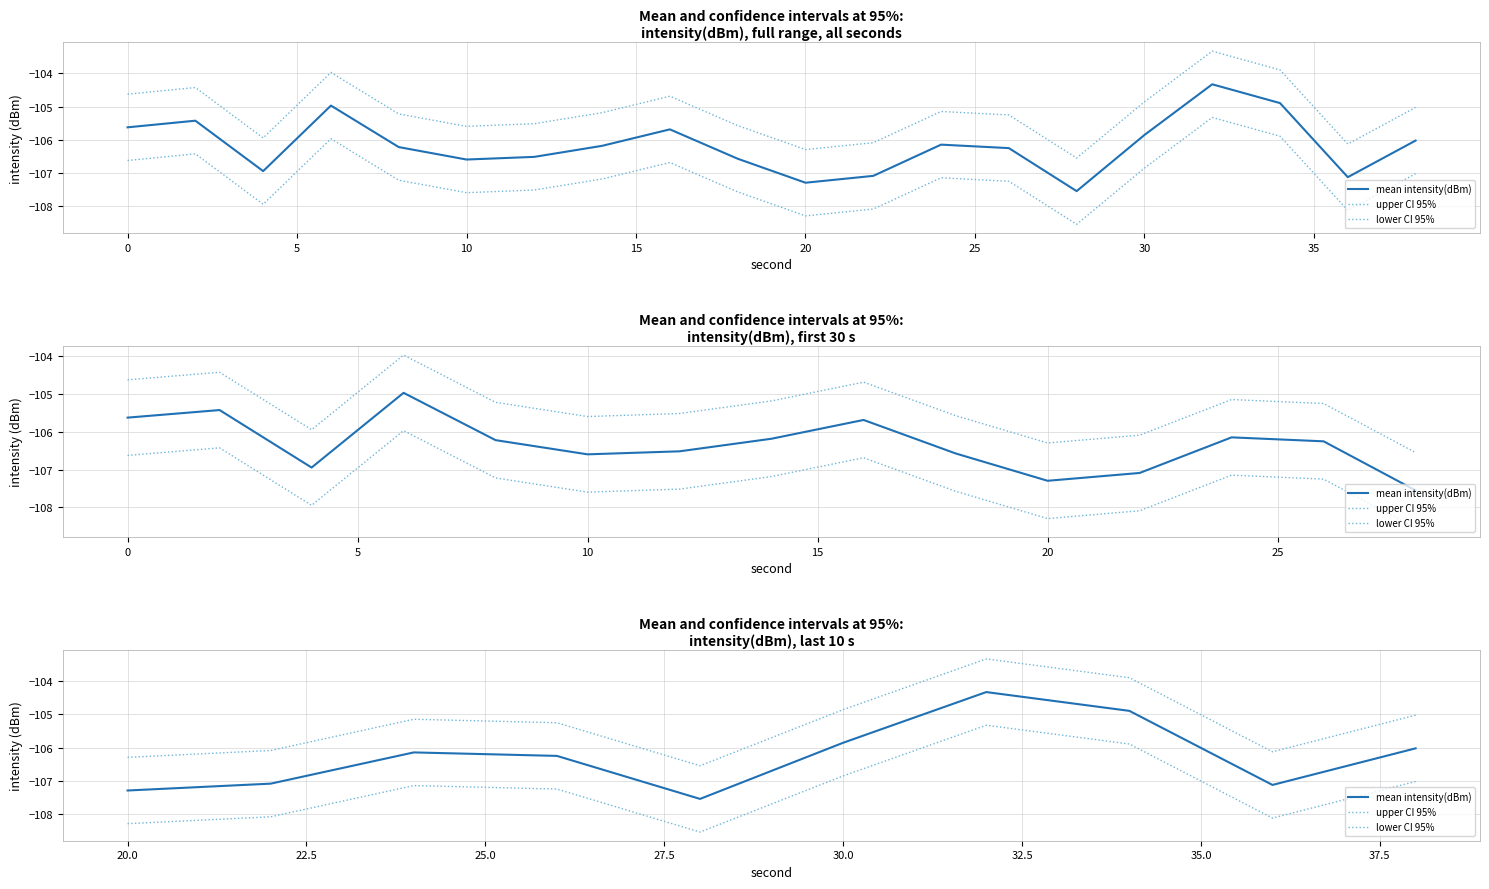

Which series has the largest total across all categories?

upper CI 95%